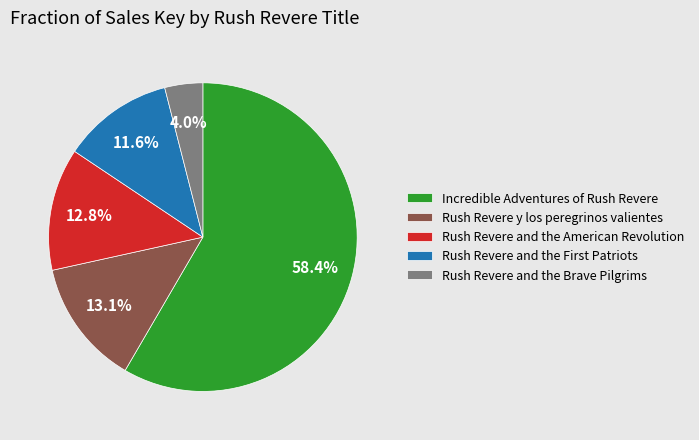

To the nearest percent, what is the combined percentage of Rush Revere and the Brave Pilgrims and Rush Revere and the American Revolution?

17%